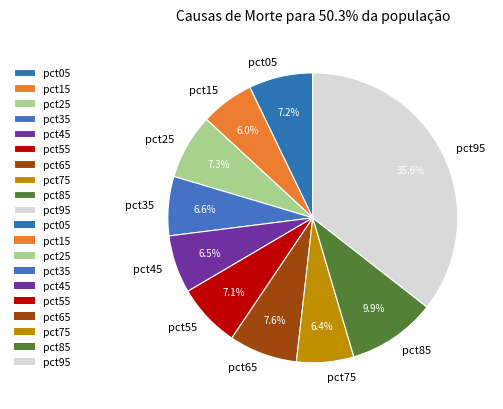

Is there any slice that represents more than half of the pie?

No